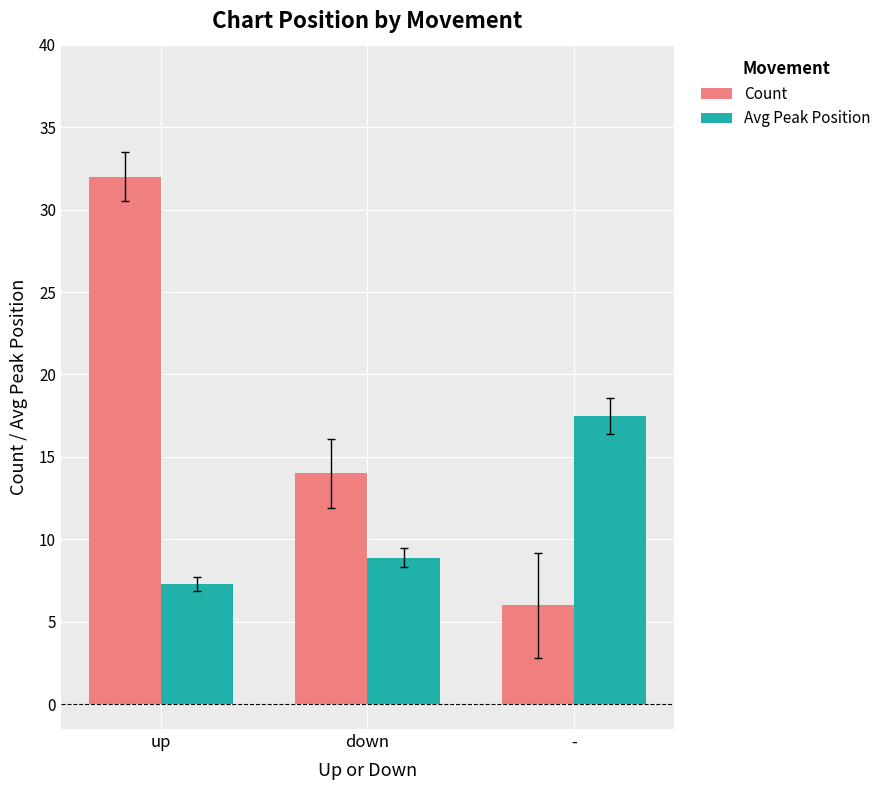

List the labels in order of Avg Peak Position value, smallest first.

up, down, -